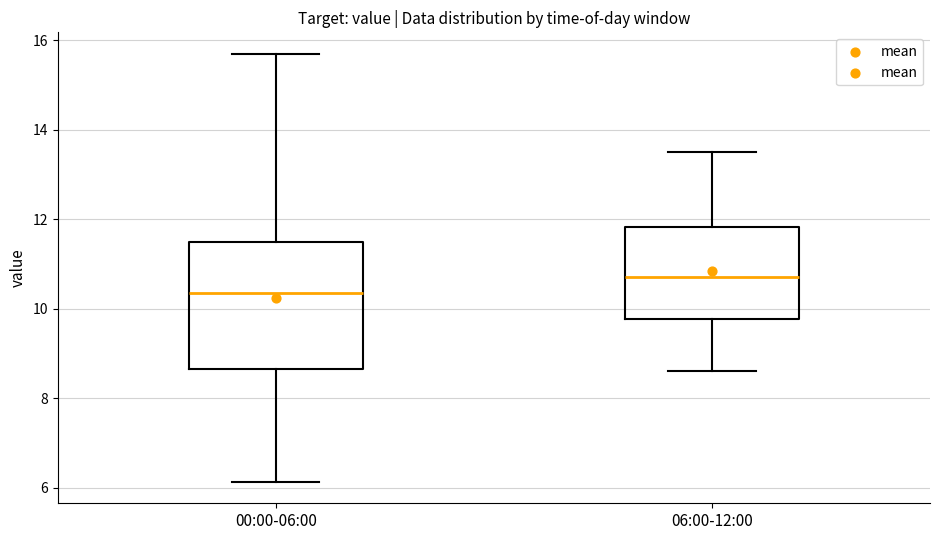

Which box is the tallest, from its lower edge to its upper edge?

00:00-06:00